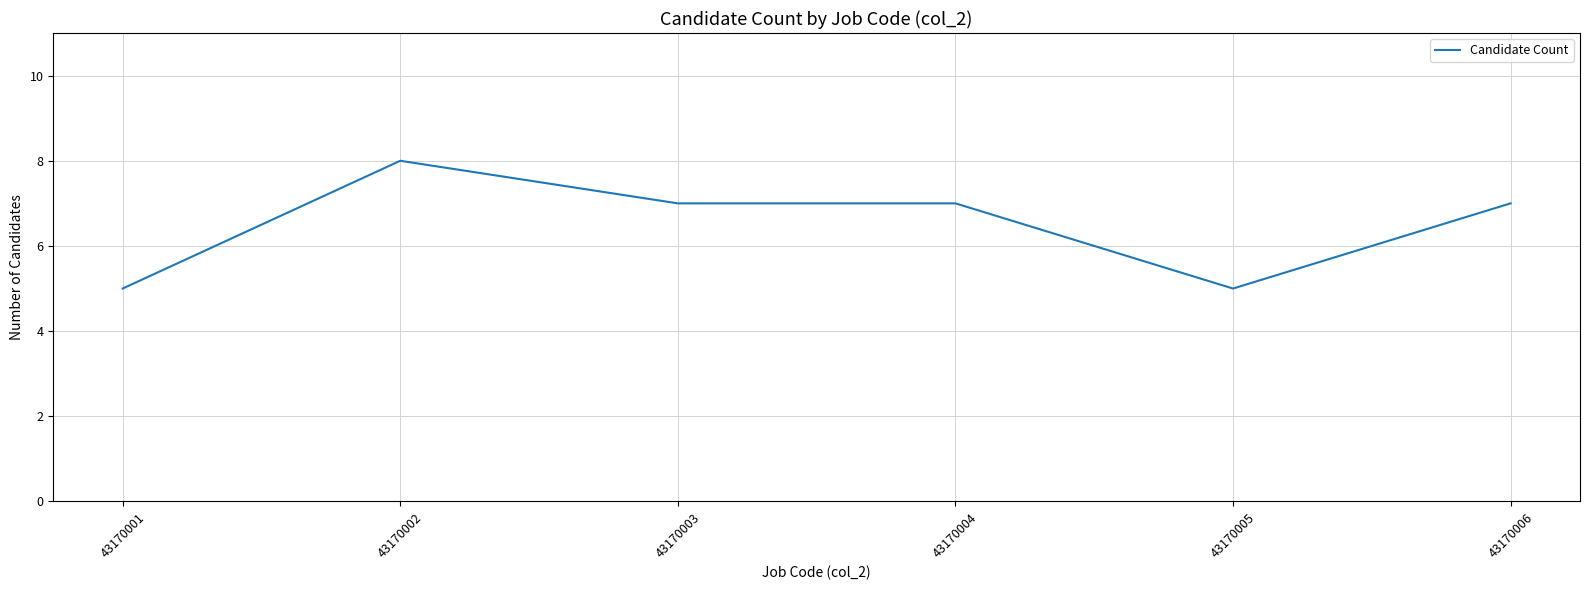

Read the value at 43170006.

7